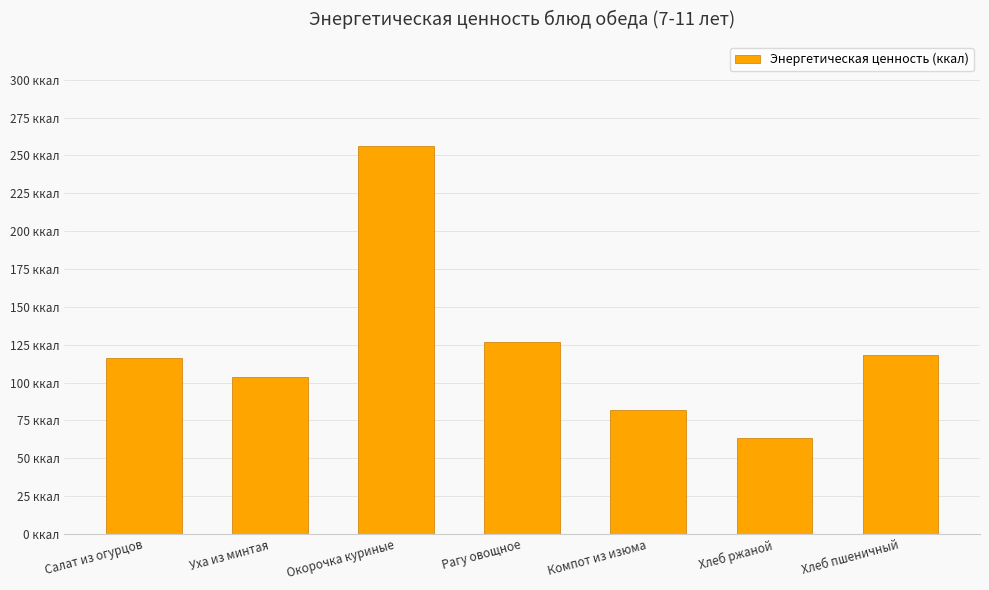

Reading left to right, list all the values displayed in this chart.

116.2	104.0	256.0	127.0	81.6	63.6	118.0